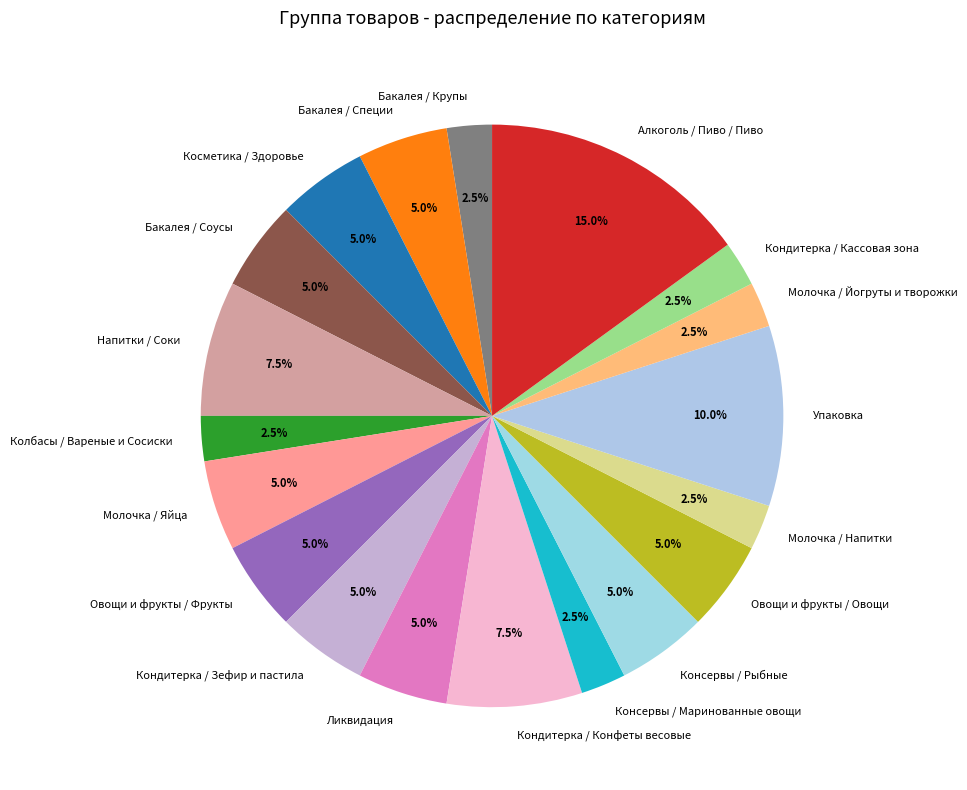

Is it true that Консервы / Рыбные is 5% of the pie?

True